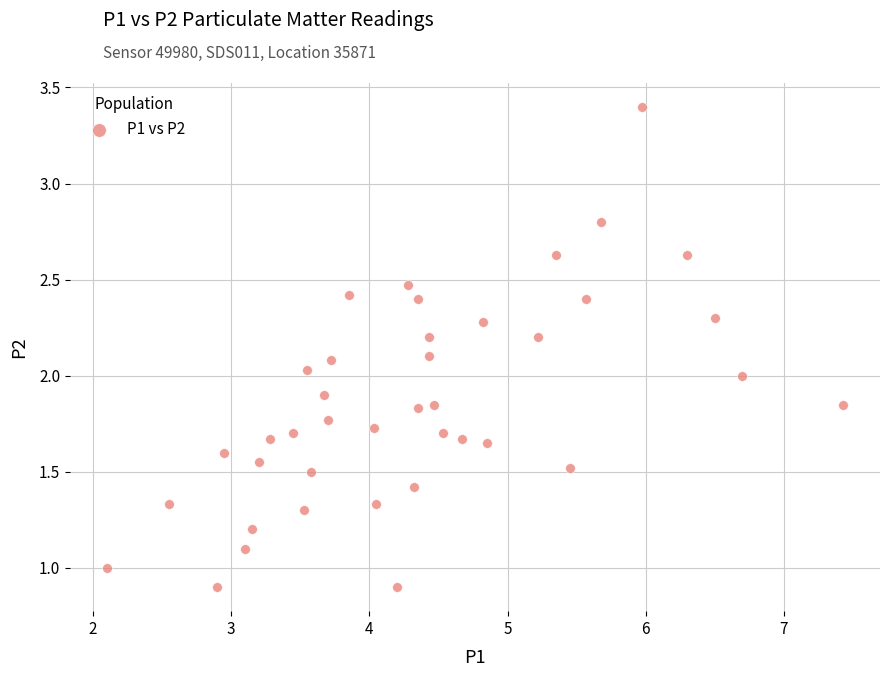

What is the range of X values (max minus min)?

5.3